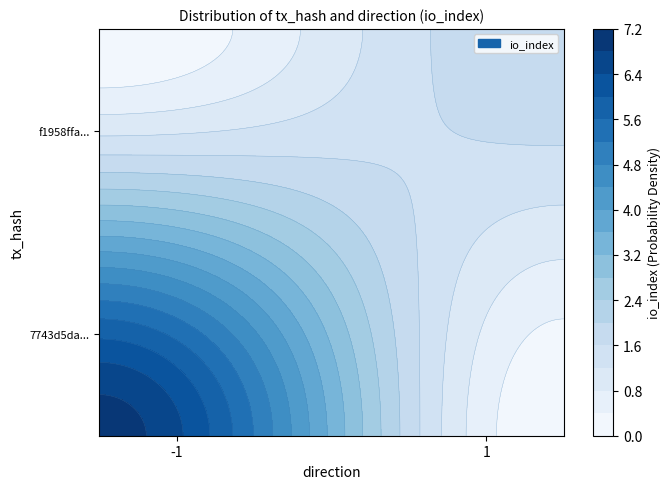

List the series in order of their overall mean, lowest first.

f1958ffacfb64a11c310fb9a1ccb66ad931b491, 7743d5da15890763288570459101359a087de81